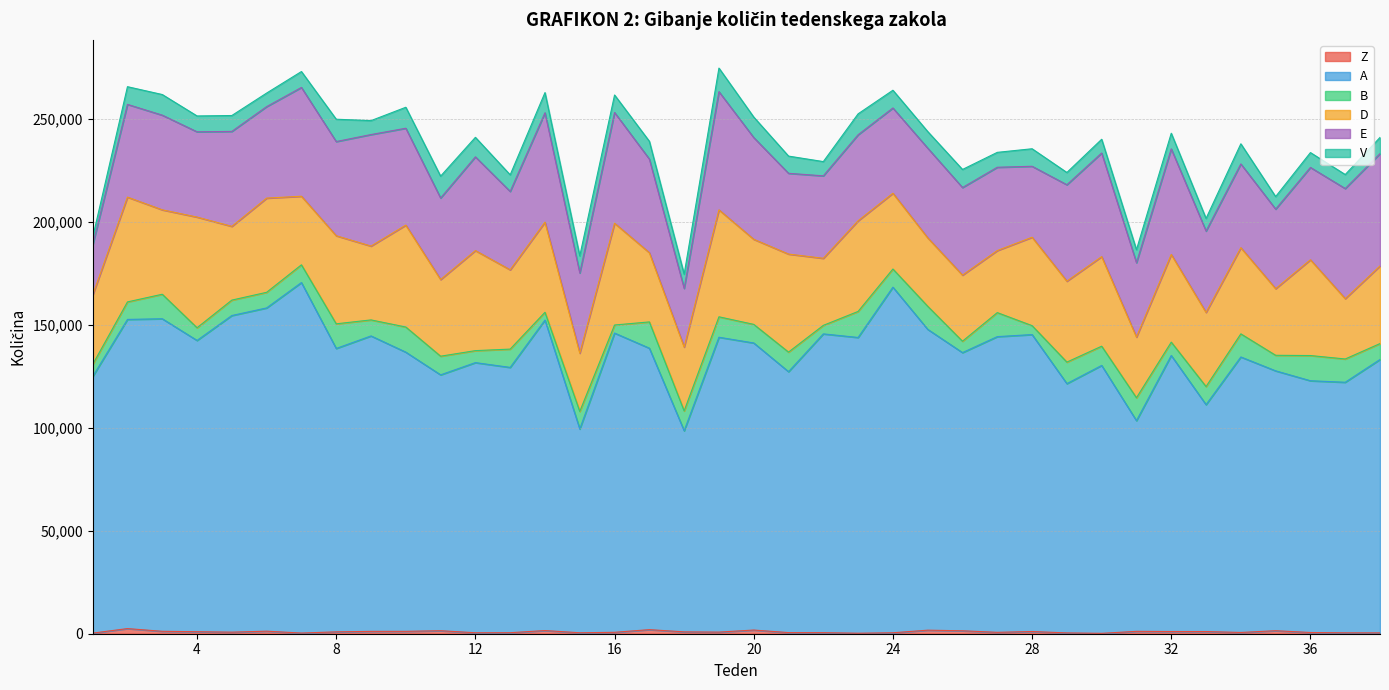

Reading left to right, extract all data points from this chart.

Z: 293	2496	1174	977	761	1237	329	911	1143	1155	1459	472	495	1538	468	689	1983	899	786	1788	545	519	242	464	1724	1428	676	1073	396	190	1156	1074	1058	612	1459	595	439	409
A: 124633	150200	151850	141505	153828	157043	170271	137671	143529	135639	124304	131235	128885	150854	98996	145374	136740	97698	143252	139467	126762	145149	143684	167894	146152	135140	143658	144265	121103	130150	102348	134096	110228	133839	126257	122305	121729	132822
B: 5897	8502	11902	6165	7493	7592	8618	11976	7789	12209	9067	5825	8897	3770	8524	3918	12763	9650	9932	9032	9512	4138	12654	8828	11219	5537	11673	4334	10462	9349	11138	6488	8793	11229	7553	12247	11306	7730
D: 33641	50918	41016	53771	35827	45760	33327	42794	35861	49508	37243	48613	38519	43785	28309	49441	33632	31025	51951	41338	47623	32588	44048	36811	33237	32111	30140	42952	39317	43516	29480	42580	36016	41863	32369	46535	29315	37720
E: 24395	45060	45990	41428	46129	44446	52851	45757	54190	47066	39597	45529	38075	53149	38979	53811	45484	28507	57433	49434	39241	40054	41783	41419	43590	42552	40474	34474	46849	50332	36132	51318	39543	40694	38651	44855	53492	54547
V: 3651	8589	10025	7701	7720	6583	7726	10850	6764	10188	10631	9483	8066	9796	8283	8496	8636	6880	11450	9952	8362	6927	10166	8624	8057	8780	7241	8511	5955	6678	6311	7591	6116	9777	6082	7214	6804	7889